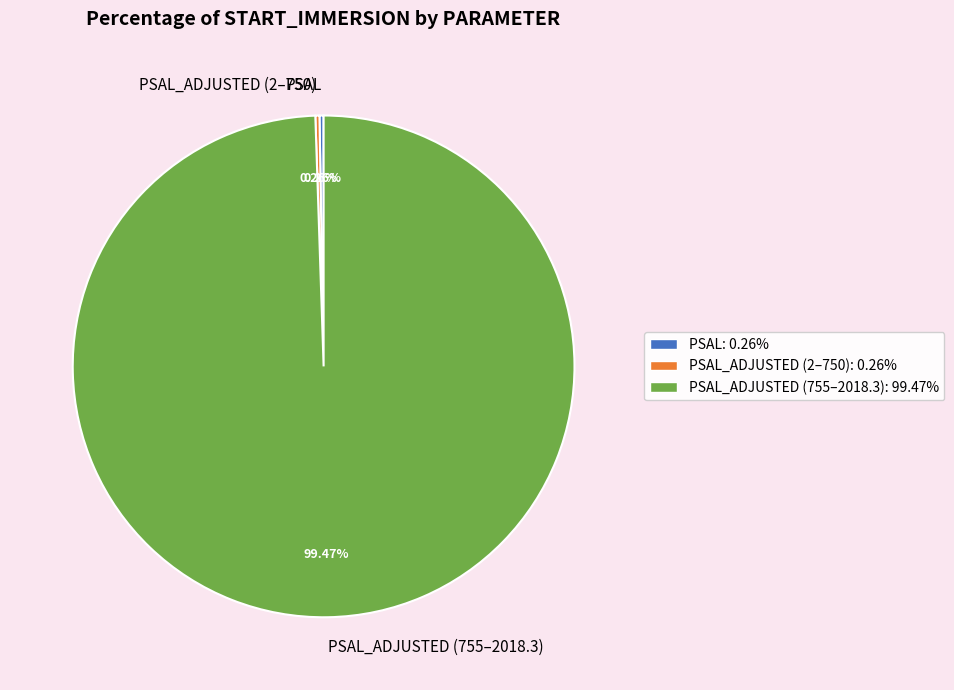

Does any single category account for the majority?

Yes